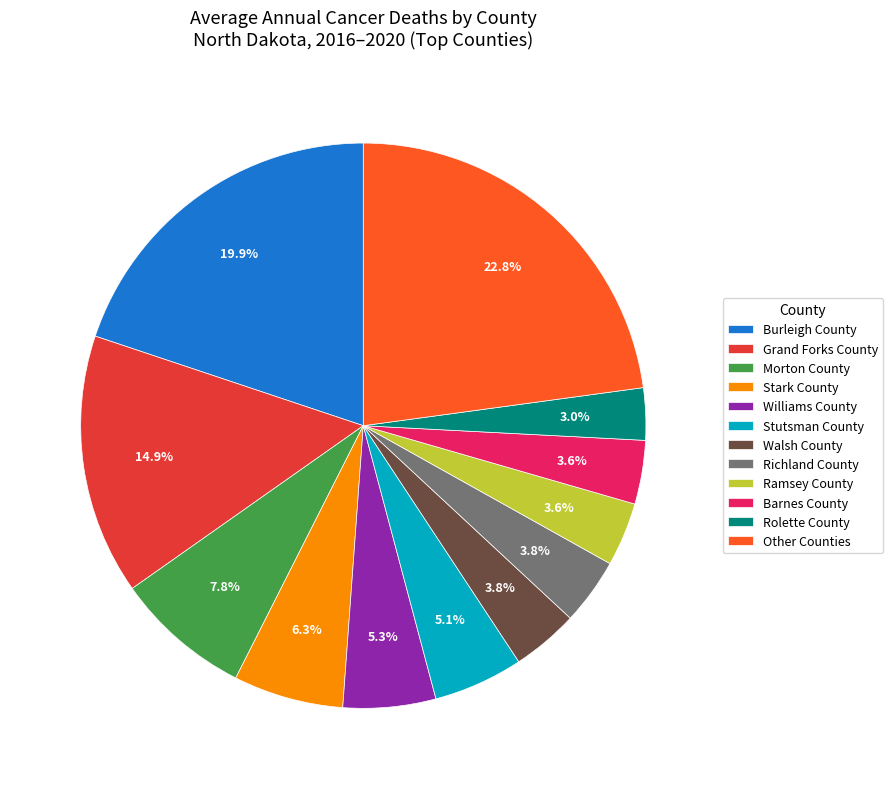

Is Richland County the majority of the pie?

No